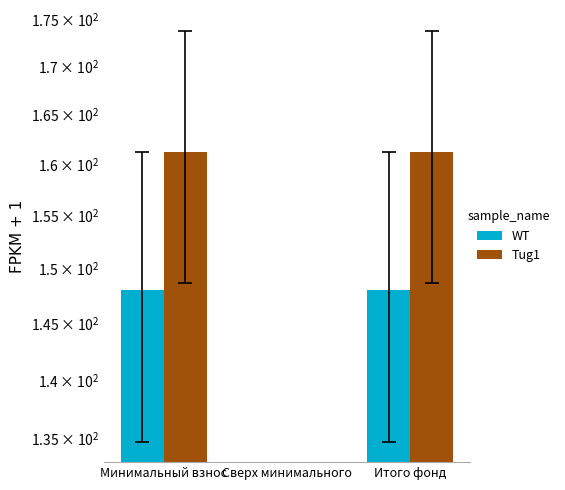

What is the average value of the WT series?

98.7